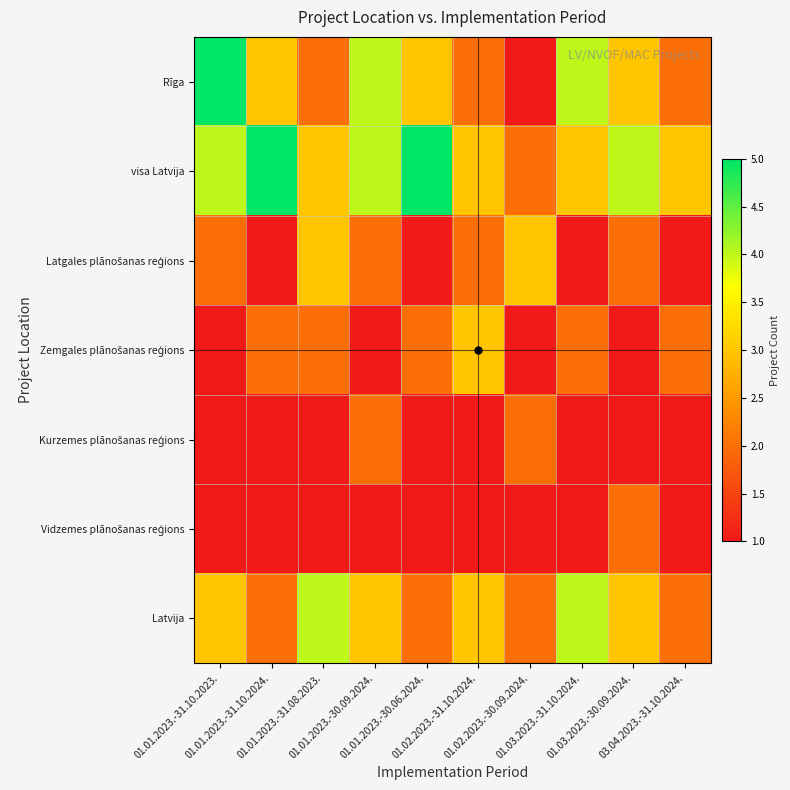

At which category is the sum across all series the highest?

01.01.2023.-31.10.2023.